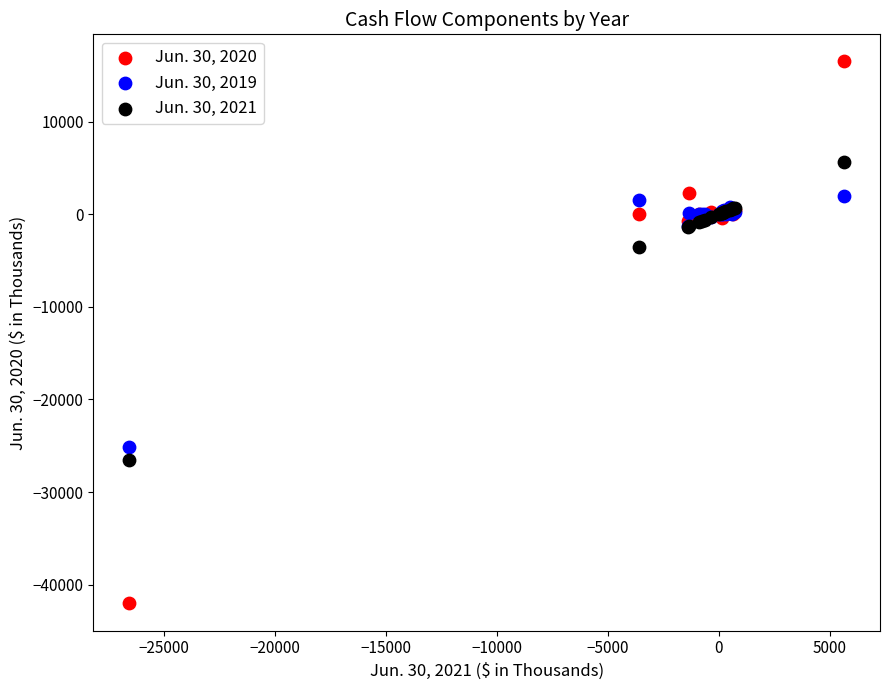

What are all the series names shown in the legend?

Jun. 30, 2020, Jun. 30, 2019, Jun. 30, 2021